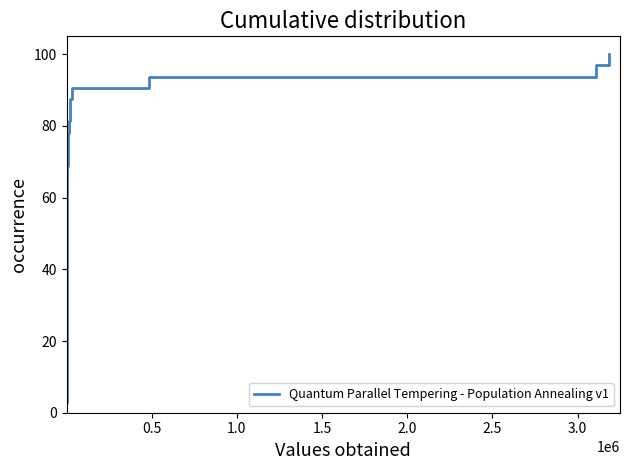

What is the difference between the maximum and minimum values?

96.9